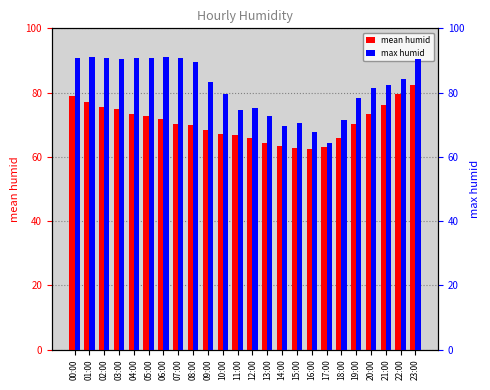

What is the difference between the maximum and minimum values in the max humid series?

26.9